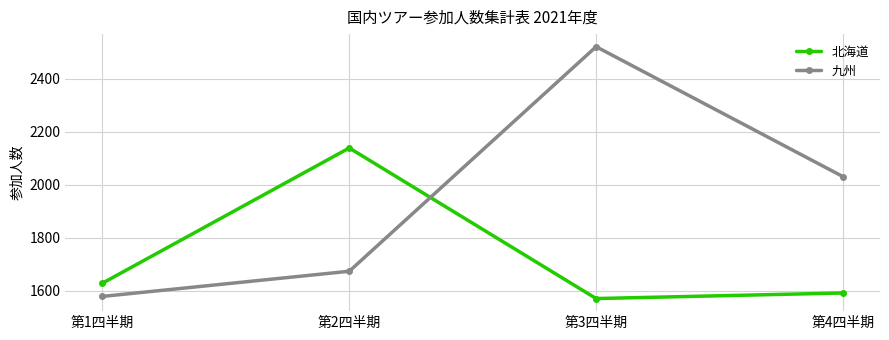

Rank the series at 第1四半期 from lowest to highest value.

九州, 北海道